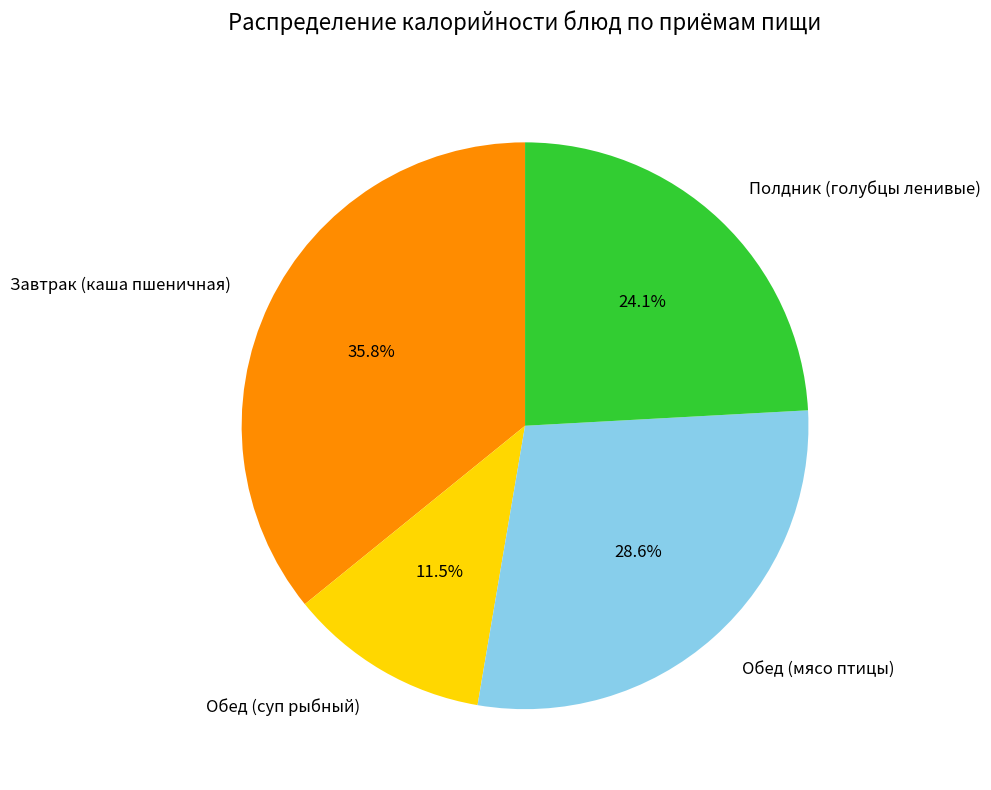

Rank the categories by value from highest to lowest.

Завтрак (каша пшеничная), Обед (мясо птицы), Полдник (голубцы ленивые), Обед (суп рыбный)